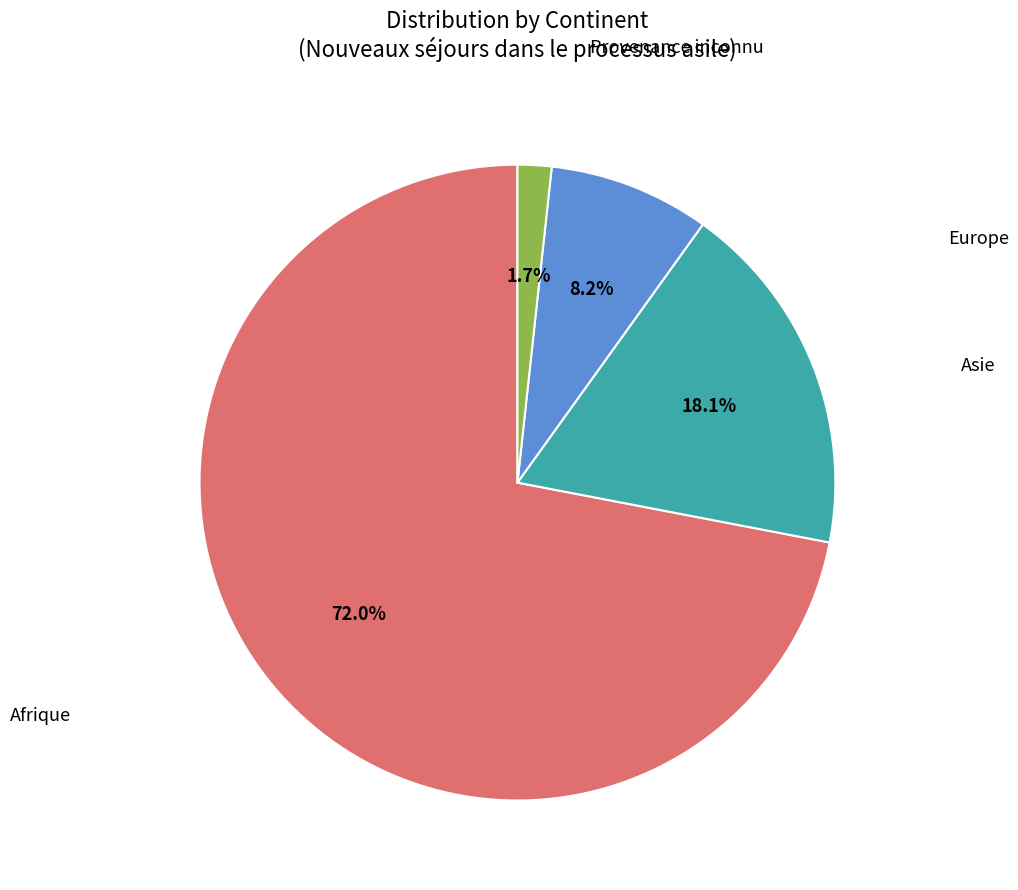

Count the number of slices in the pie.

4